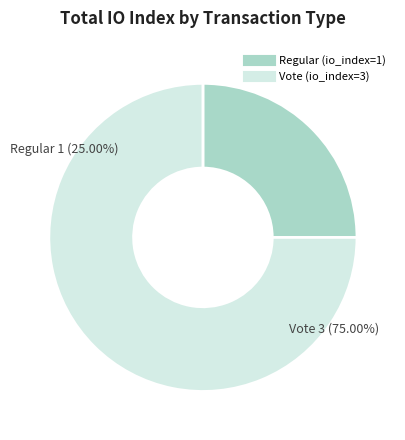

Approximately how many times larger is the value at Regular (io_index=1) compared to Vote (io_index=3)?

0.3